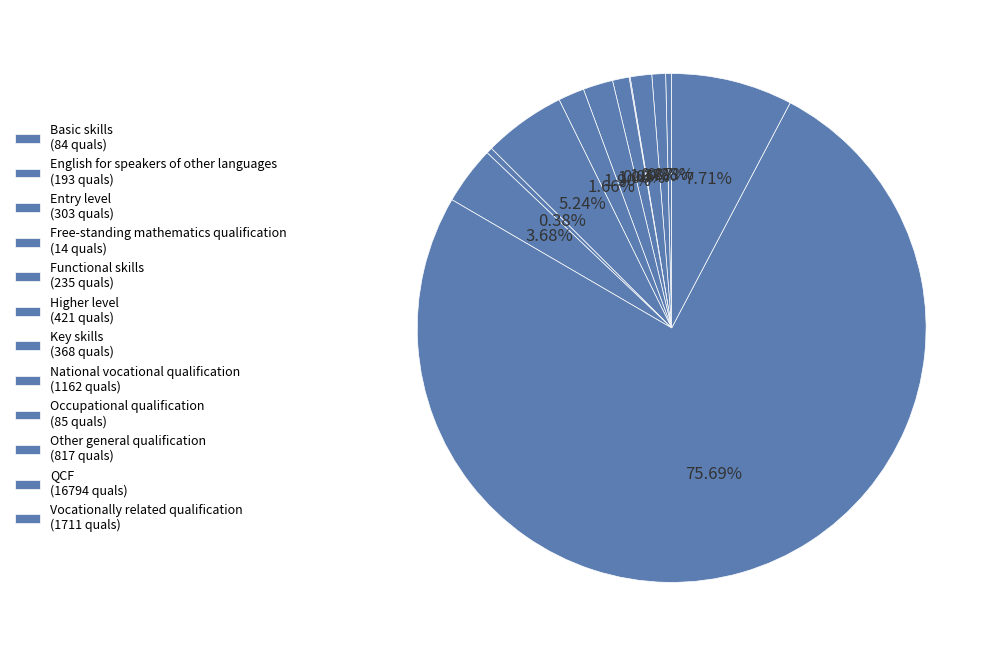

What percentage is NOT represented by Vocationally related qualification?

92.3%